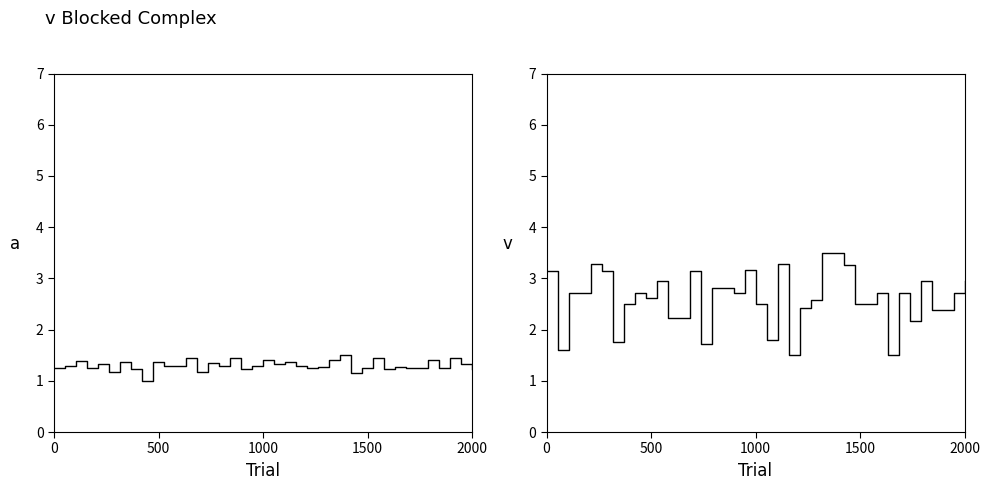

What are all the series names shown in the legend?

publishingYear, pageCount